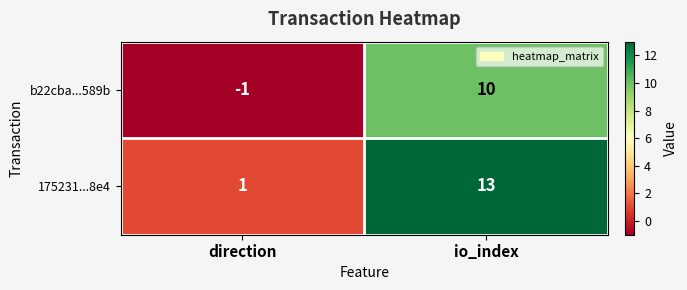

Which label corresponds to the smallest value in the chart?

direction